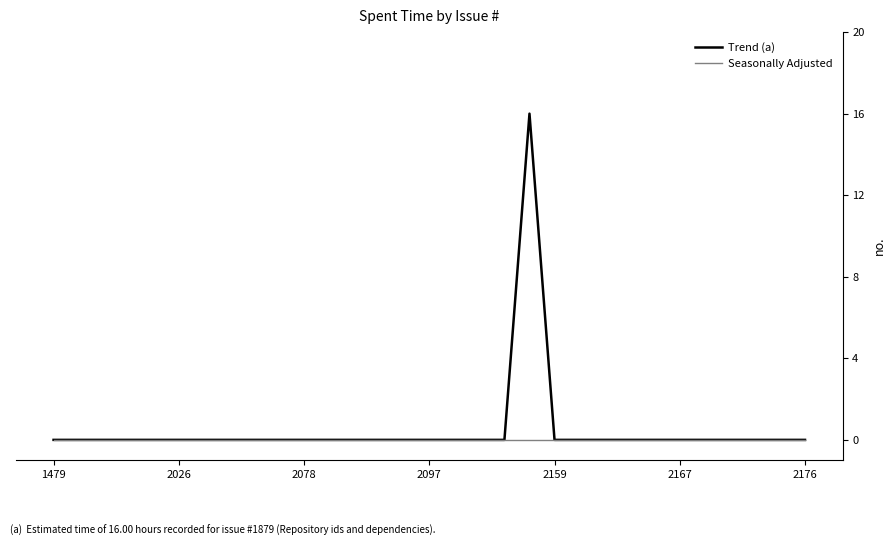

List the series in order of their peak value, lowest first.

Seasonally Adjusted, Trend (a)